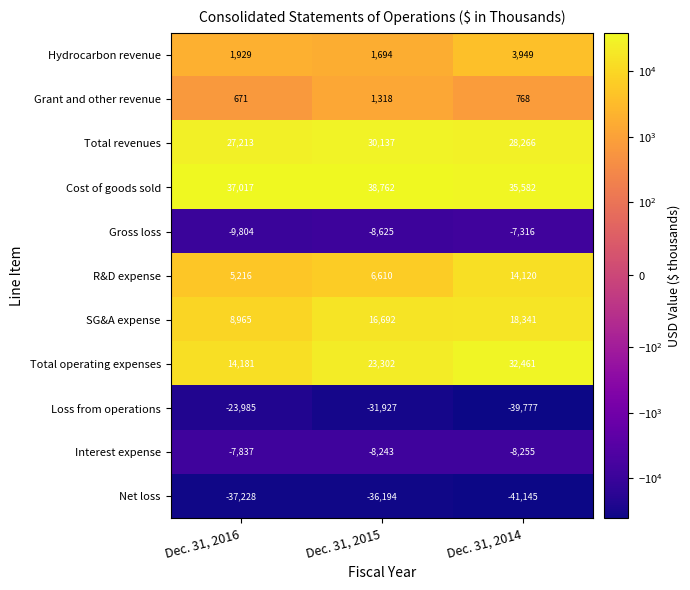

Rank the series at Dec. 31, 2014 from highest to lowest value.

Cost of goods sold, Total operating expenses, Total revenues, SG&A expense, R&D expense, Hydrocarbon revenue, Grant and other revenue, Gross loss, Interest expense, Loss from operations, Net loss